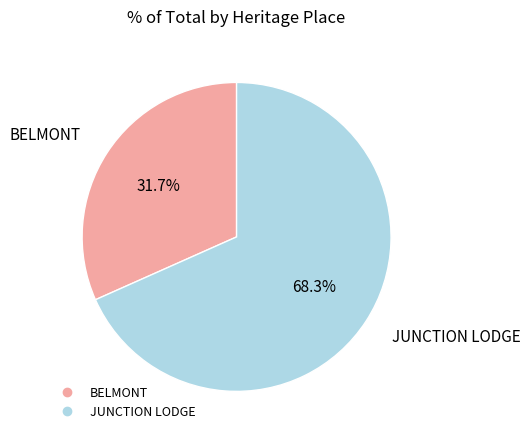

Rank the categories by value from highest to lowest.

JUNCTION LODGE, BELMONT